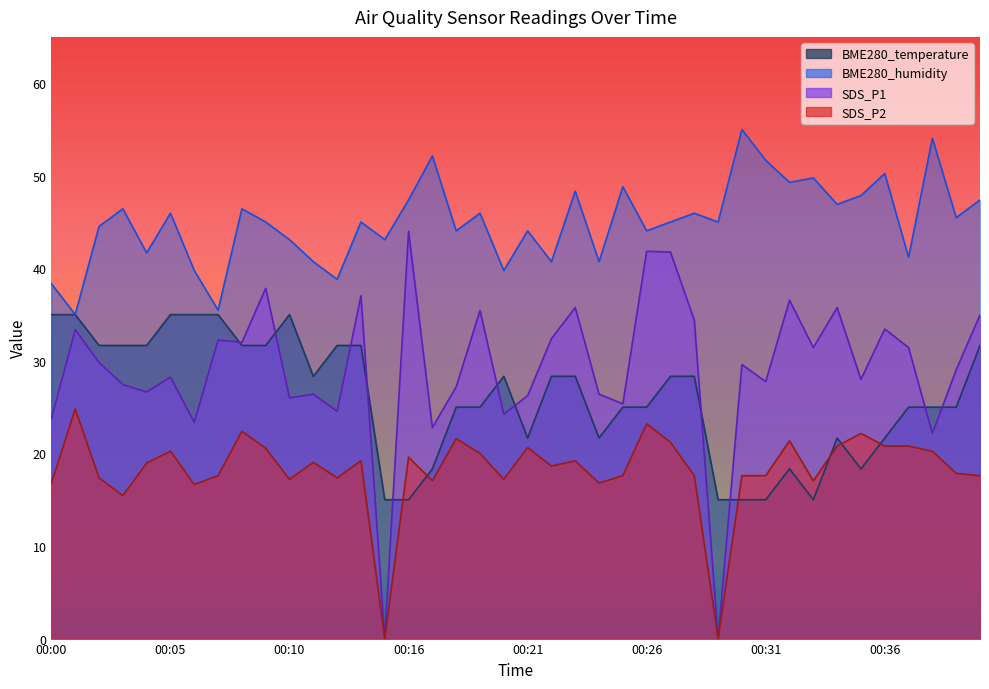

What is the value of the SDS_P1 point at the 18th from the left?

27.2